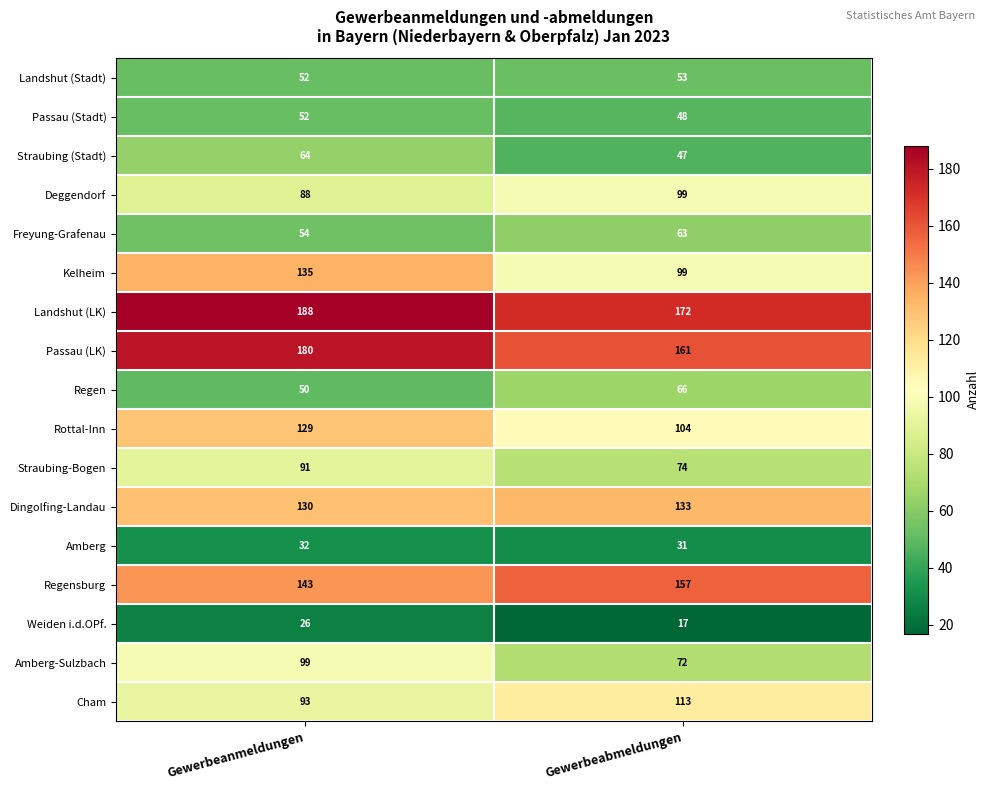

Is it true that Landshut (LK) equals 117 at Gewerbeabmeldungen?

False